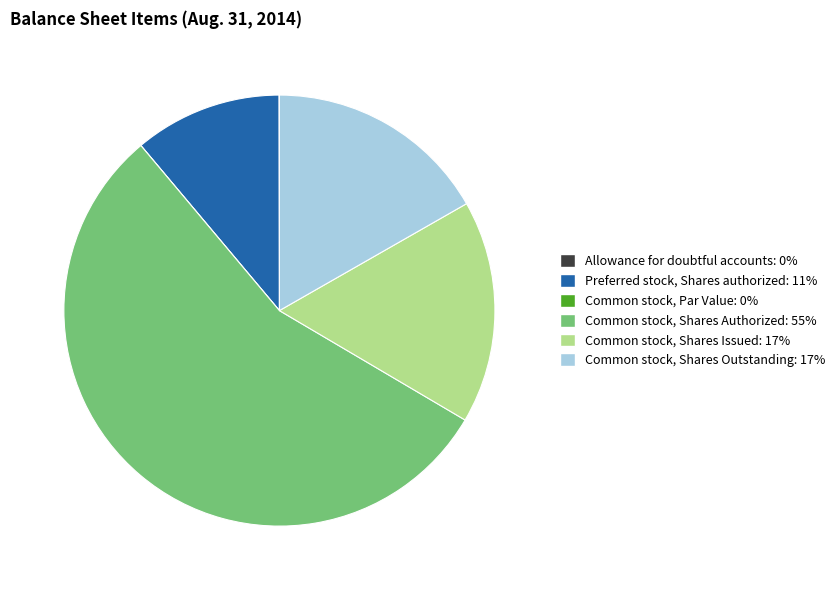

Is there a majority slice in this chart?

Yes